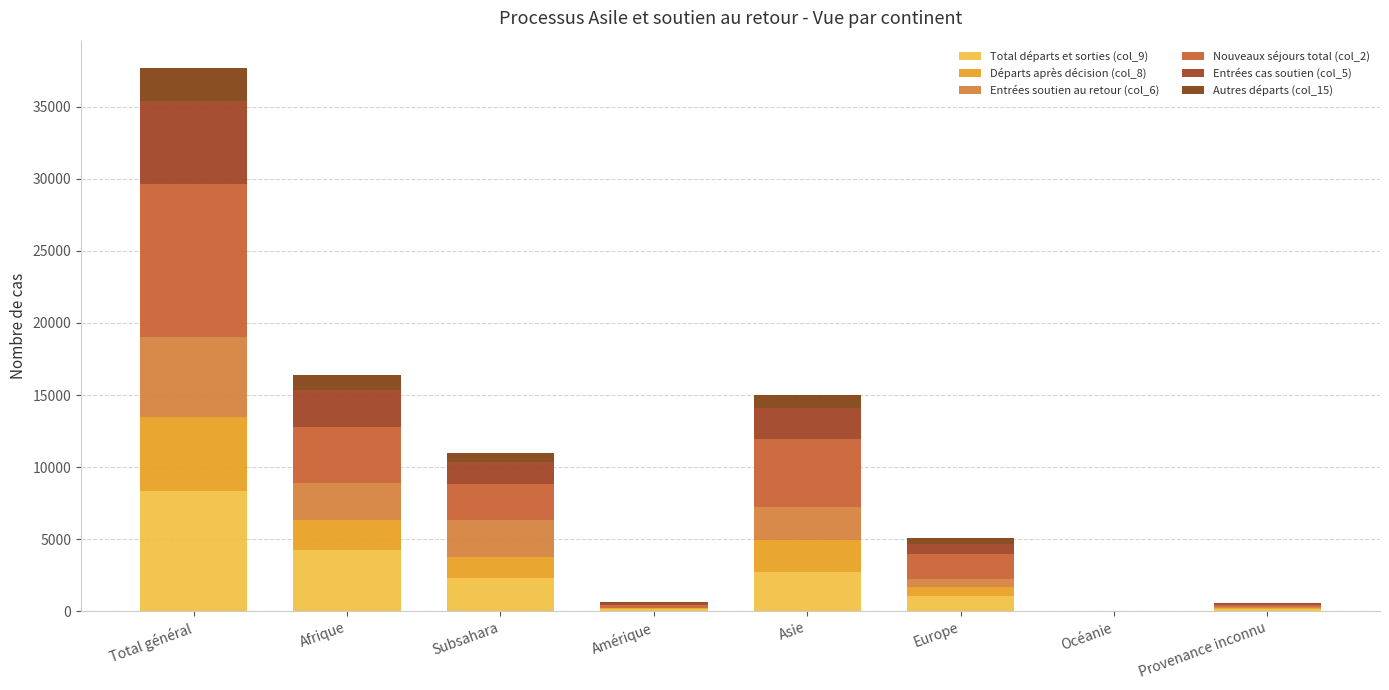

What is the total value across all series at Subsahara?

11004